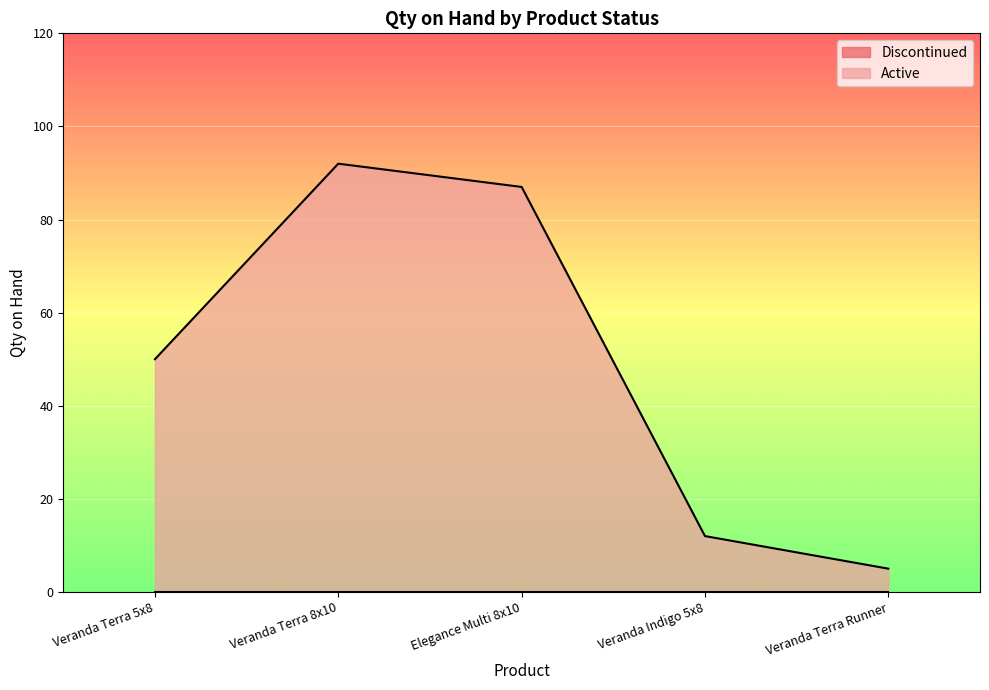

Rank the categories by value from lowest to highest.

Veranda Terra Runner, Veranda Indigo 5x8, Veranda Terra 5x8, Elegance Multi 8x10, Veranda Terra 8x10